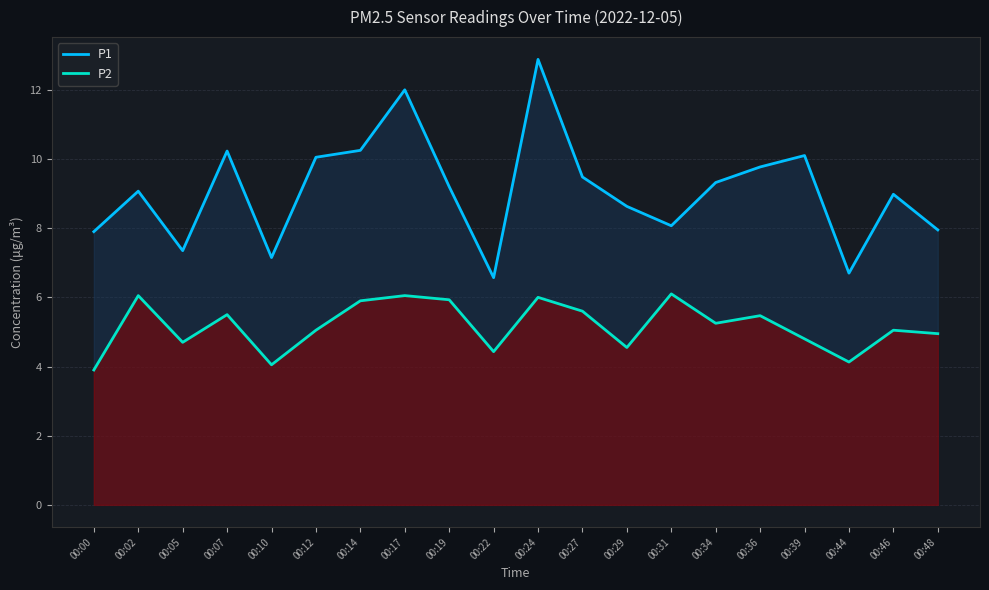

At which label does P1 reach its minimum?

00:22